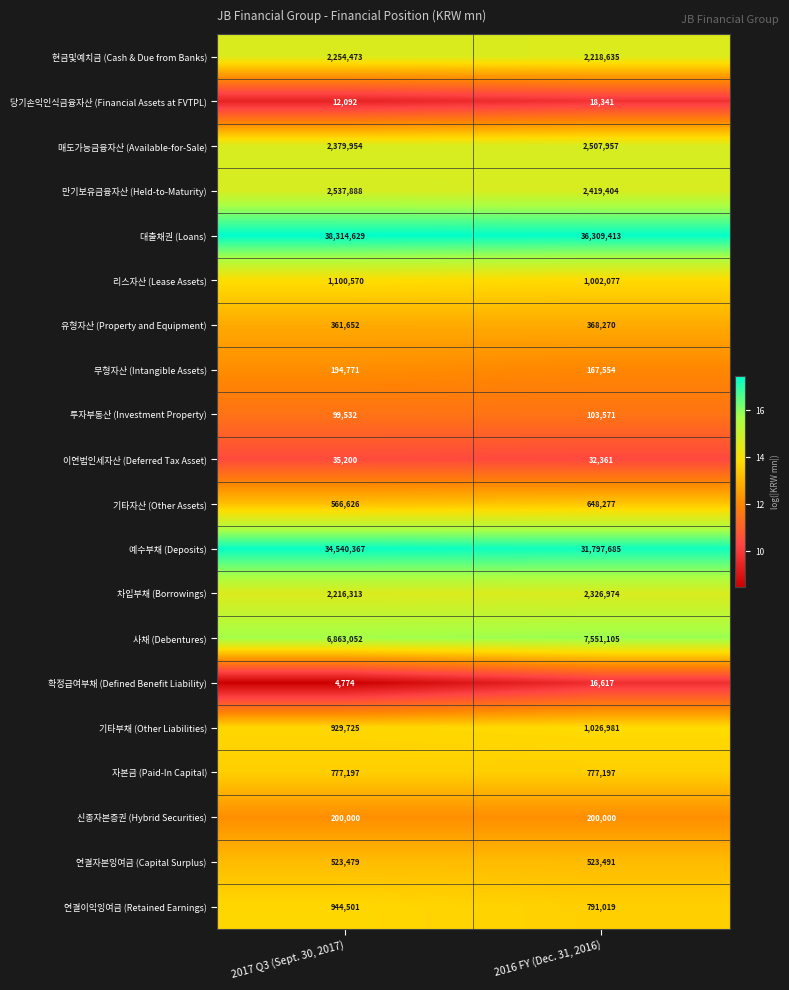

Rank the series by their maximum value, from lowest to highest.

확정급여부채 (Defined Benefit Liability), 당기손익인식금융자산 (Financial Assets at FVTPL), 이연법인세자산 (Deferred Tax Asset), 투자부동산 (Investment Property), 무형자산 (Intangible Assets), 신종자본증권 (Hybrid Securities), 유형자산 (Property and Equipment), 연결자본잉여금 (Capital Surplus), 기타자산 (Other Assets), 자본금 (Paid-In Capital), 연결이익잉여금 (Retained Earnings), 기타부채 (Other Liabilities), 리스자산 (Lease Assets), 현금및예치금 (Cash & Due from Banks), 차입부채 (Borrowings), 매도가능금융자산 (Available-for-Sale), 만기보유금융자산 (Held-to-Maturity), 사채 (Debentures), 예수부채 (Deposits), 대출채권 (Loans)